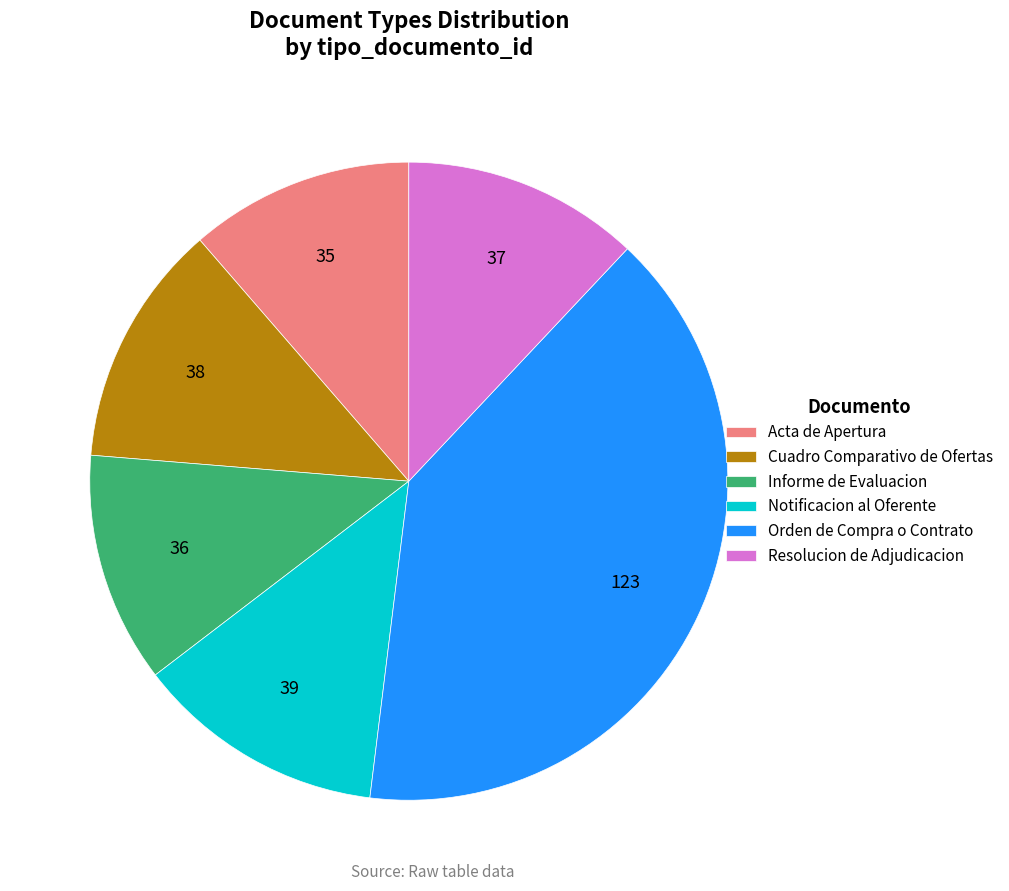

Which has a higher value, Informe de Evaluacion or Cuadro Comparativo de Ofertas?

Cuadro Comparativo de Ofertas